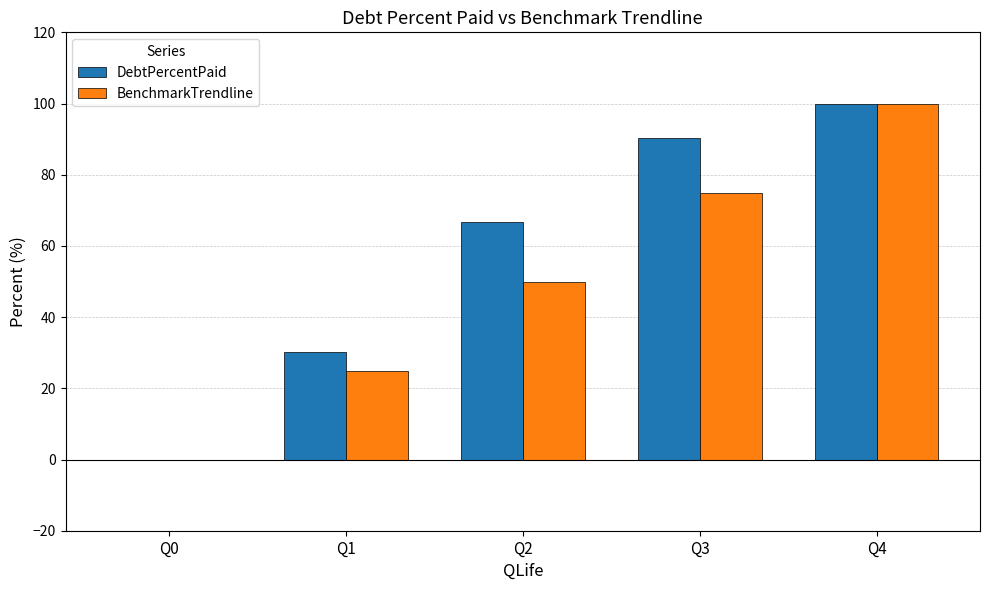

Where is BenchmarkTrendline nearest to the value 50?

Q2